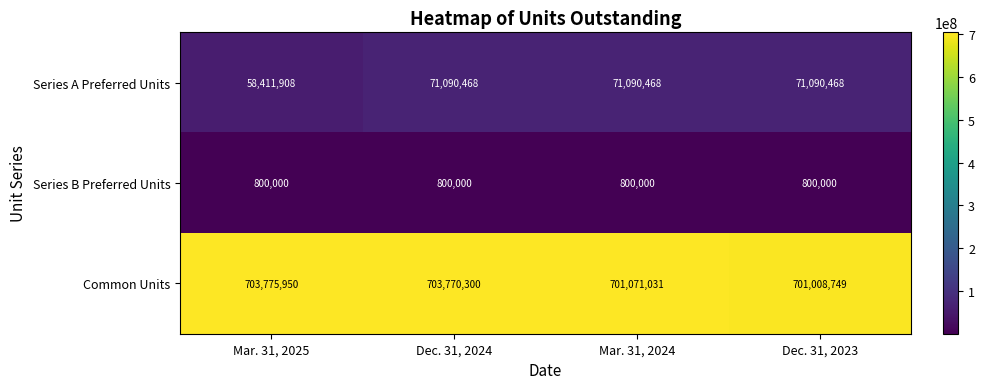

What is the difference between the highest and lowest values at Dec. 31, 2024?

702970300